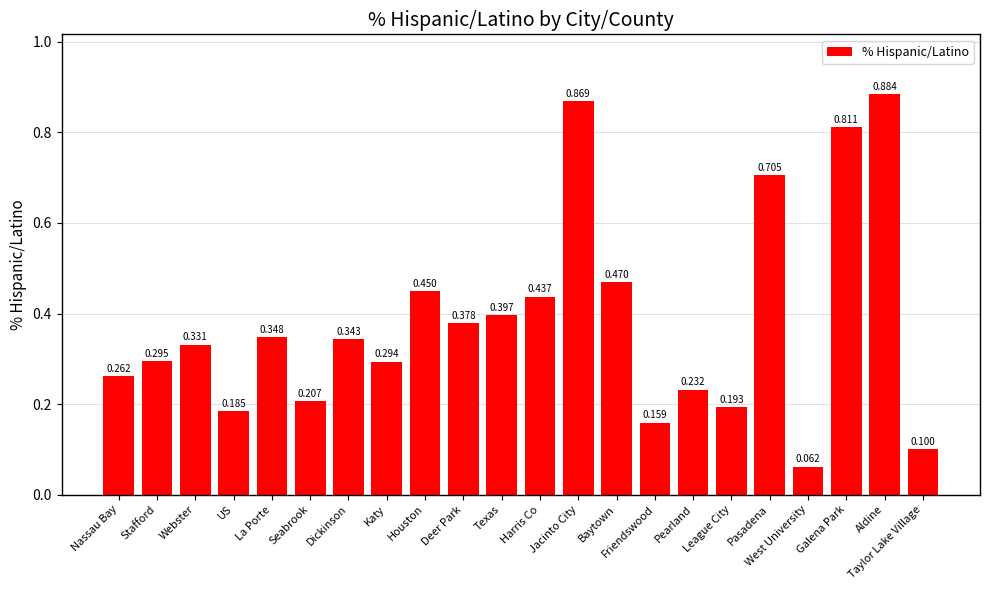

Are the bars horizontal?

No